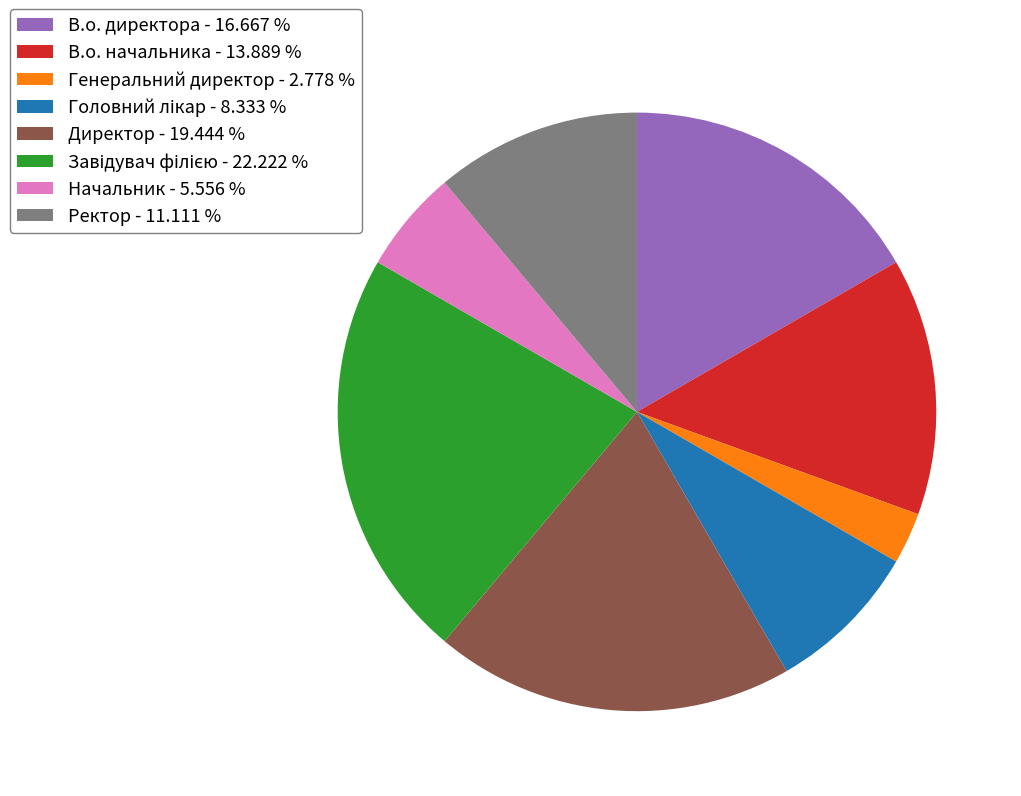

Is В.о. директора the majority of the pie?

No